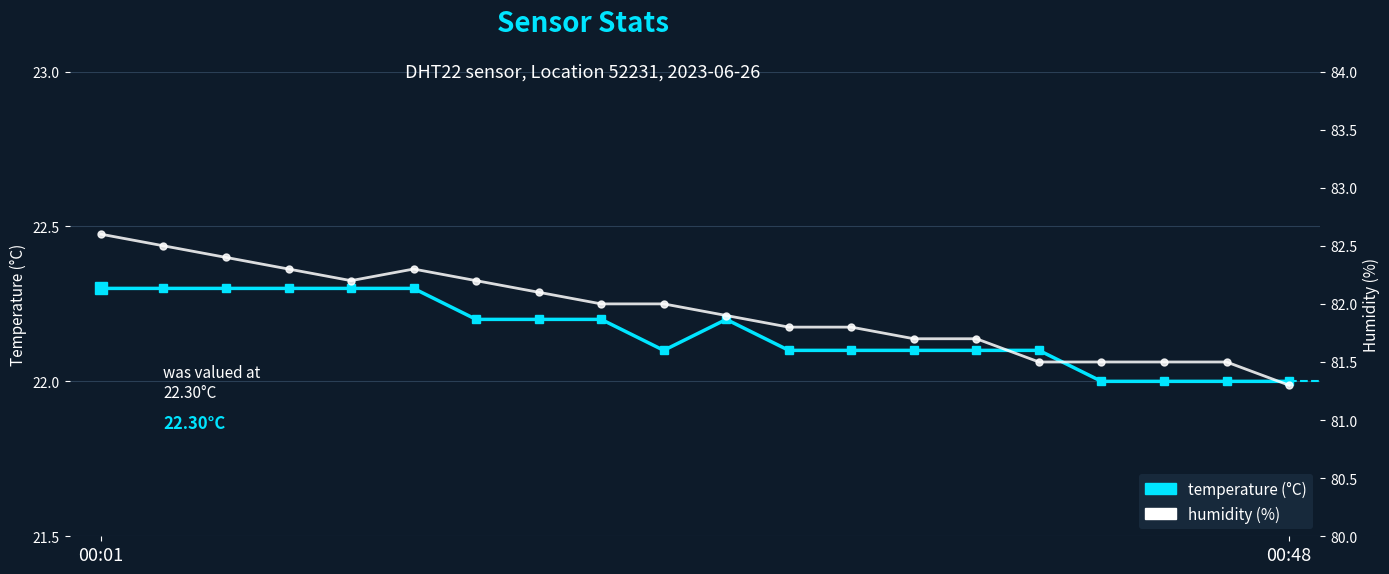

Reading left to right, list all the values displayed in this chart.

temperature: 22.3	22.3	22.3	22.3	22.3	22.3	22.2	22.2	22.2	22.1	22.2	22.1	22.1	22.1	22.1	22.1	22.0	22.0	22.0	22.0
humidity: 82.6	82.5	82.4	82.3	82.2	82.3	82.2	82.1	82.0	82.0	81.9	81.8	81.8	81.7	81.7	81.5	81.5	81.5	81.5	81.3